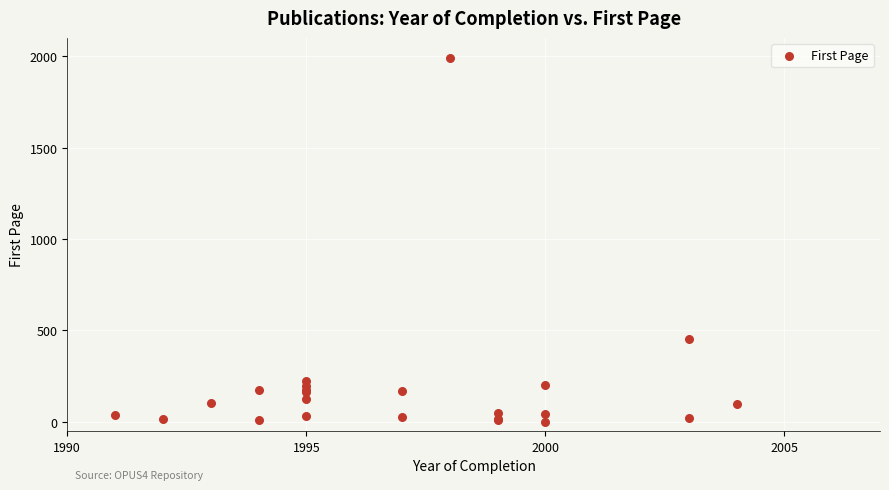

What Y value in the scatter plot is closest to 996?

455